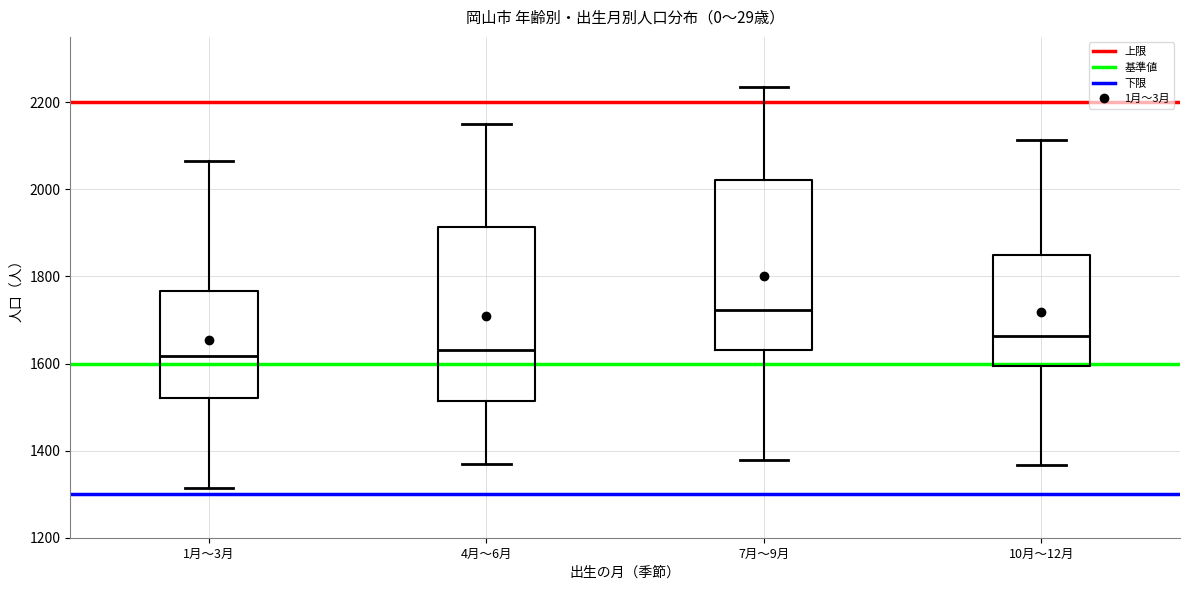

Where is the upper edge of the box for 7月～9月 on the y-axis? The values are not printed on the chart, so give them approximately, as read against the axis.

2020